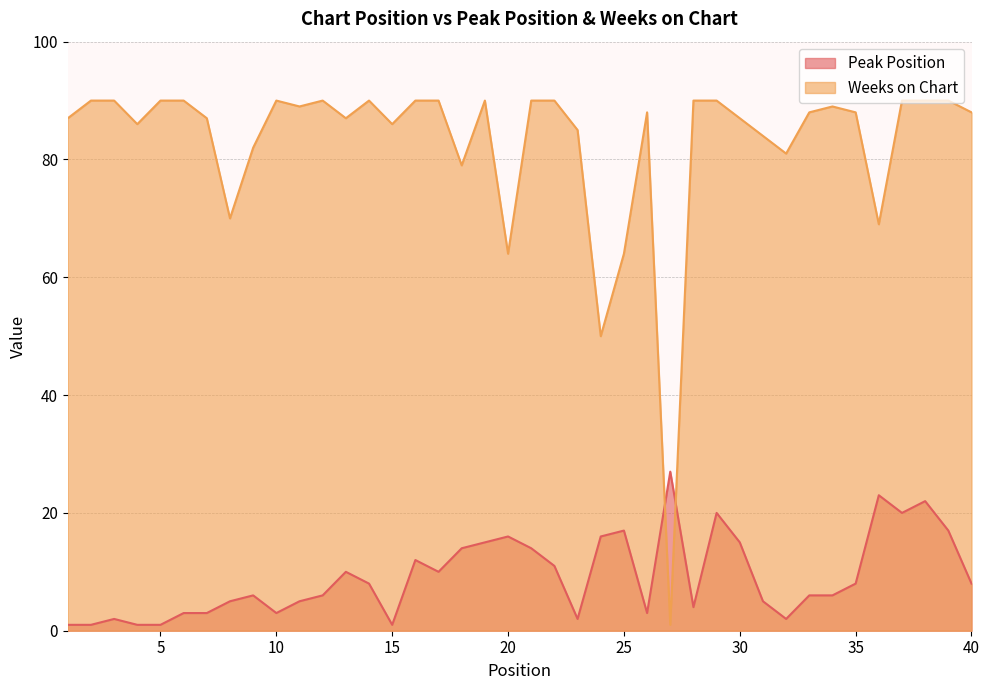

Which category has the lowest value in the Weeks on Chart series?

27